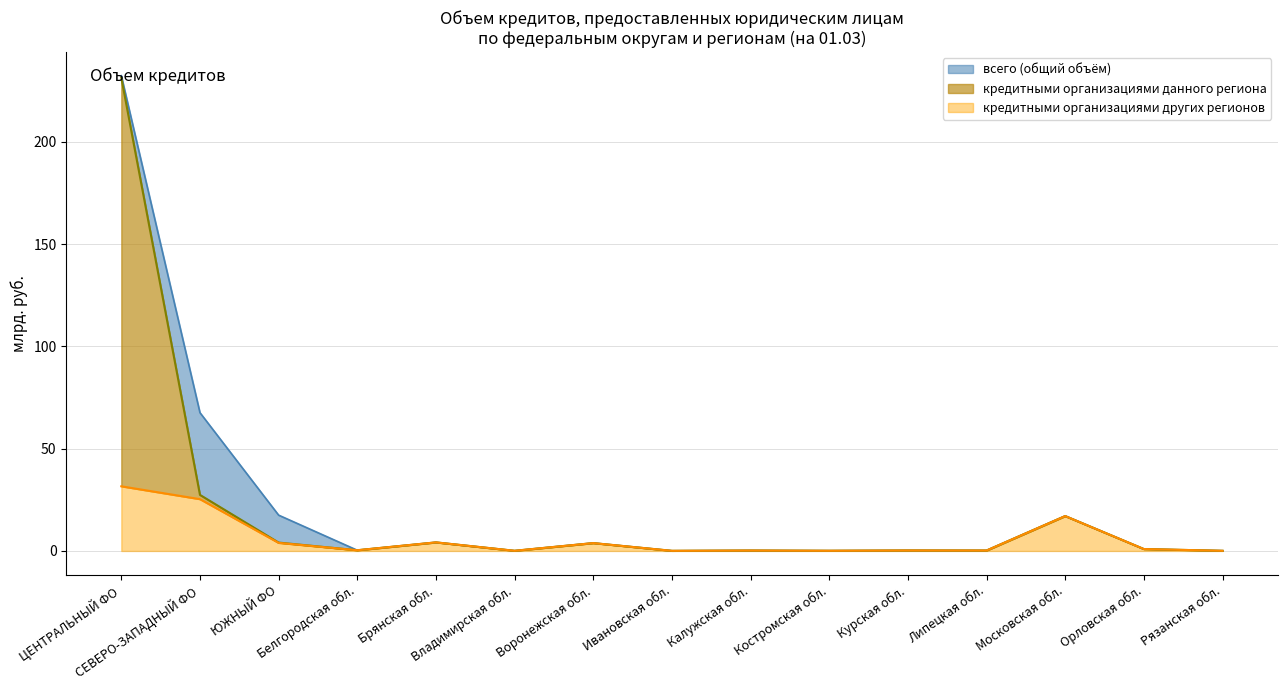

True or false: кредитными организациями других регионов (1) and кредитными организациями данного региона intersect in this chart.

False